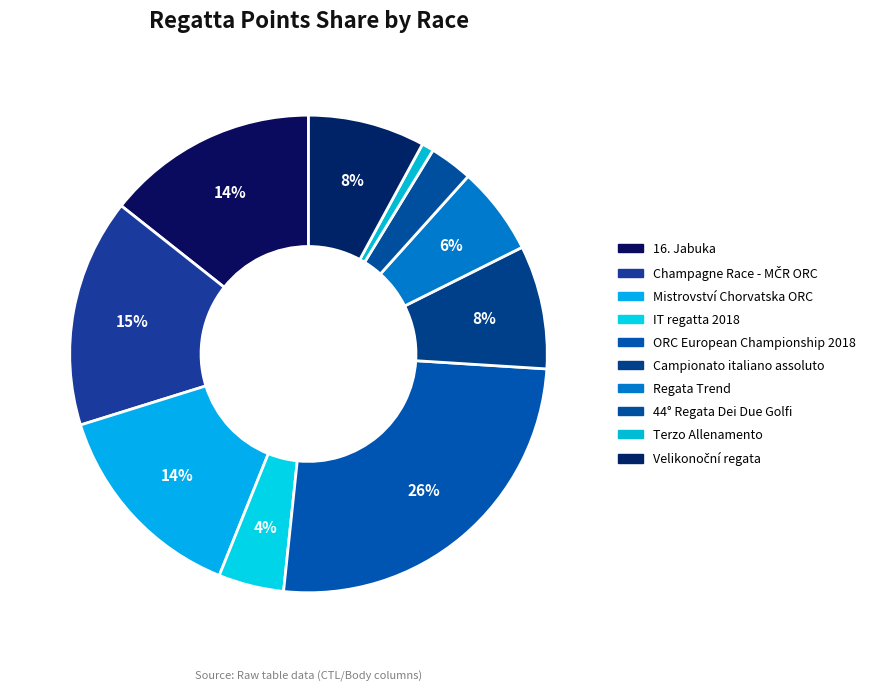

What is the change in value from Champagne Race - MČR ORC to Regata Trend?

-8104